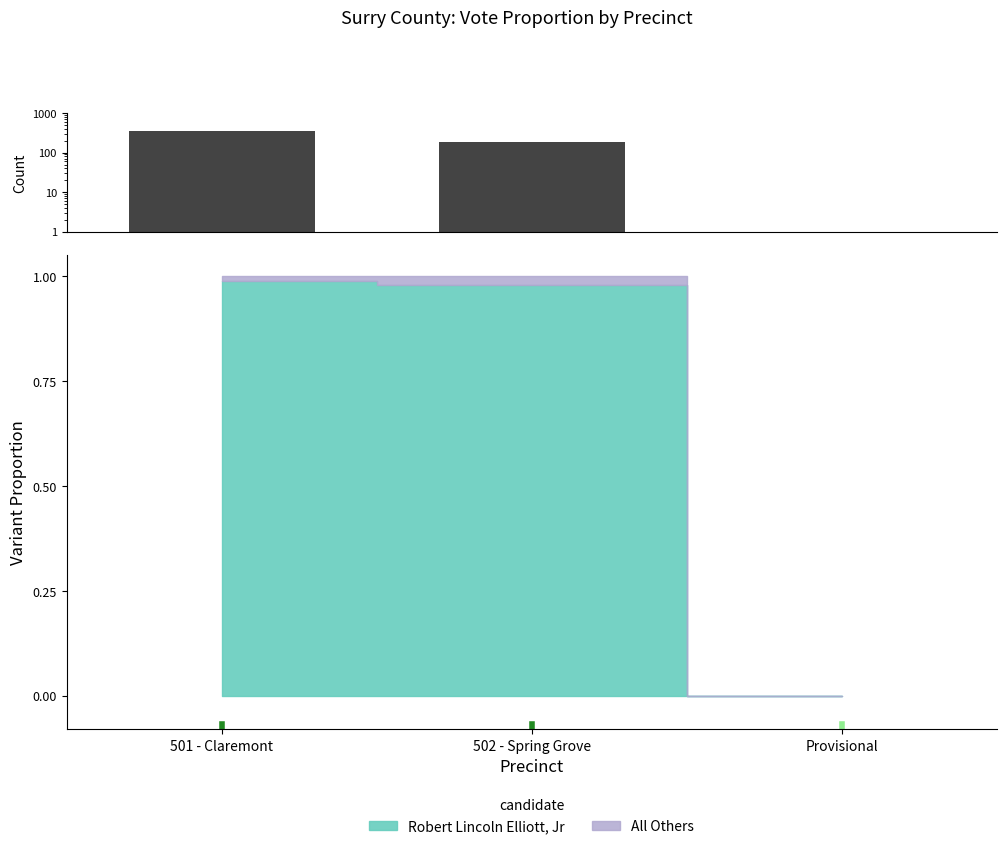

Does the chart contain any negative values?

No